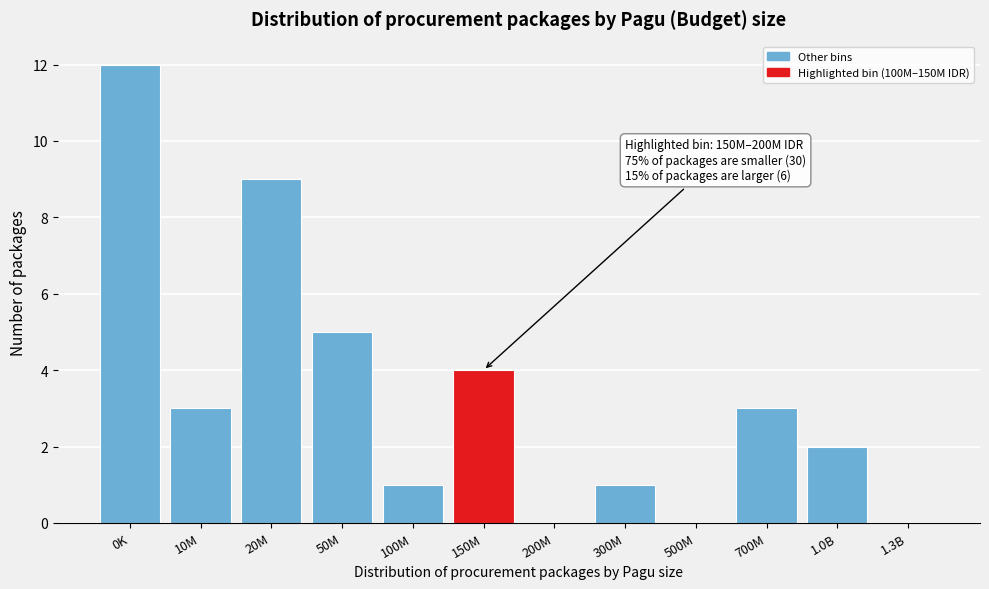

Reading right to left, extract all data points from this chart.

1.3B=0	1.0B=2	700M=3	500M=0	300M=1	200M=0	150M=4	100M=1	50M=5	20M=9	10M=3	0K=12